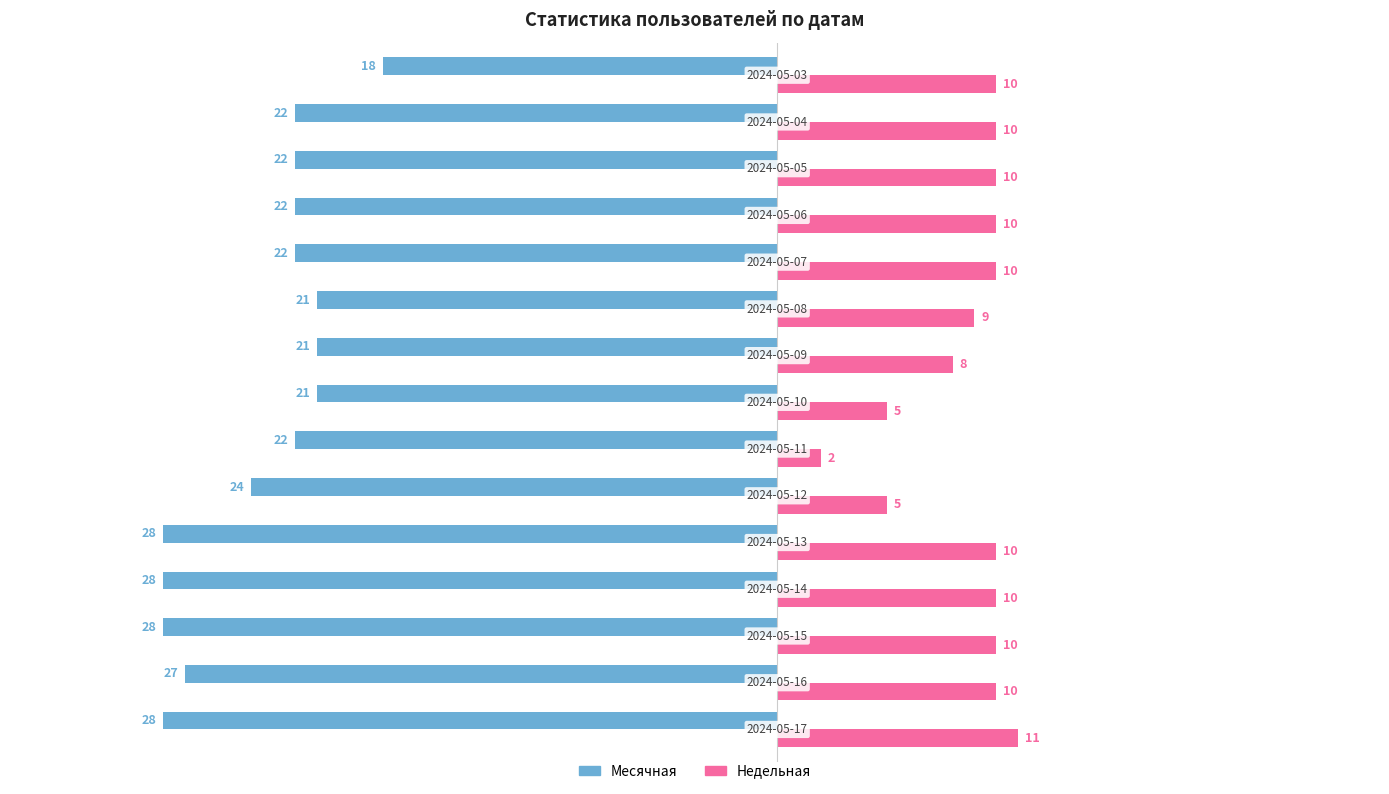

What are all the series names shown in the legend?

Месячная, Недельная